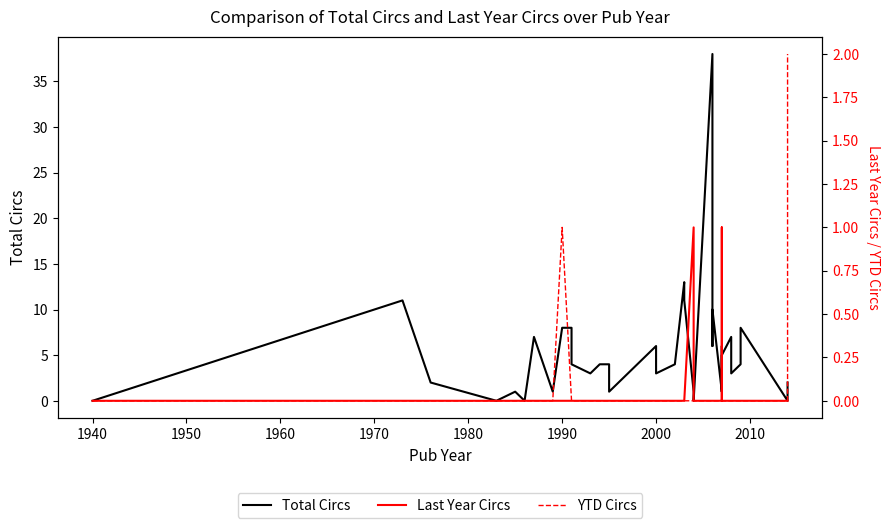

True or false: Last Year Circs and Total Circs cross at least once.

False